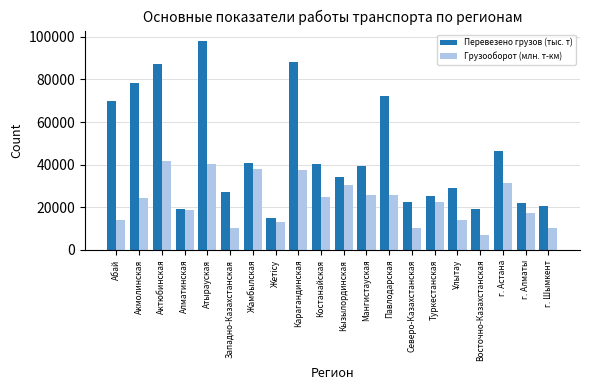

What is the label of the 18th bar from the right?

Актюбинская